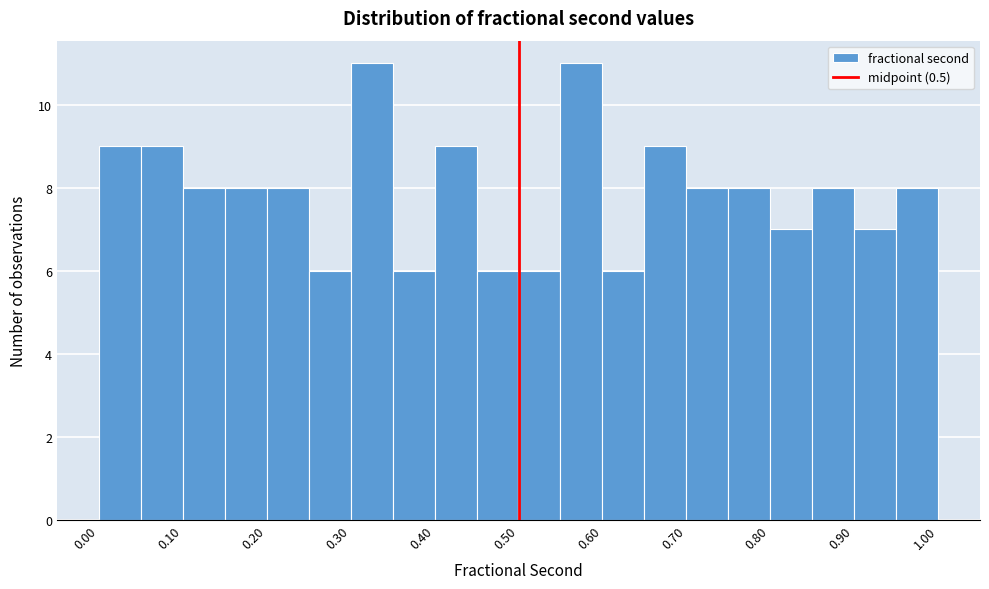

Reading left to right, transcribe this chart: for each bar, give the range it covers on the x-axis and its height. Neither the bar edges nor the heights are printed on the chart, so give them approximately, as read against the axes.

0.00 to 0.05: 9
0.05 to 0.10: 9
0.10 to 0.15: 8
0.15 to 0.20: 8
0.20 to 0.25: 8
0.25 to 0.30: 6
0.30 to 0.35: 11
0.35 to 0.40: 6
0.40 to 0.45: 9
0.45 to 0.50: 6
0.50 to 0.55: 6
0.55 to 0.60: 11
0.60 to 0.65: 6
0.65 to 0.70: 9
0.70 to 0.75: 8
0.75 to 0.80: 8
0.80 to 0.85: 7
0.85 to 0.90: 8
0.90 to 0.95: 7
0.95 to 1.00: 8